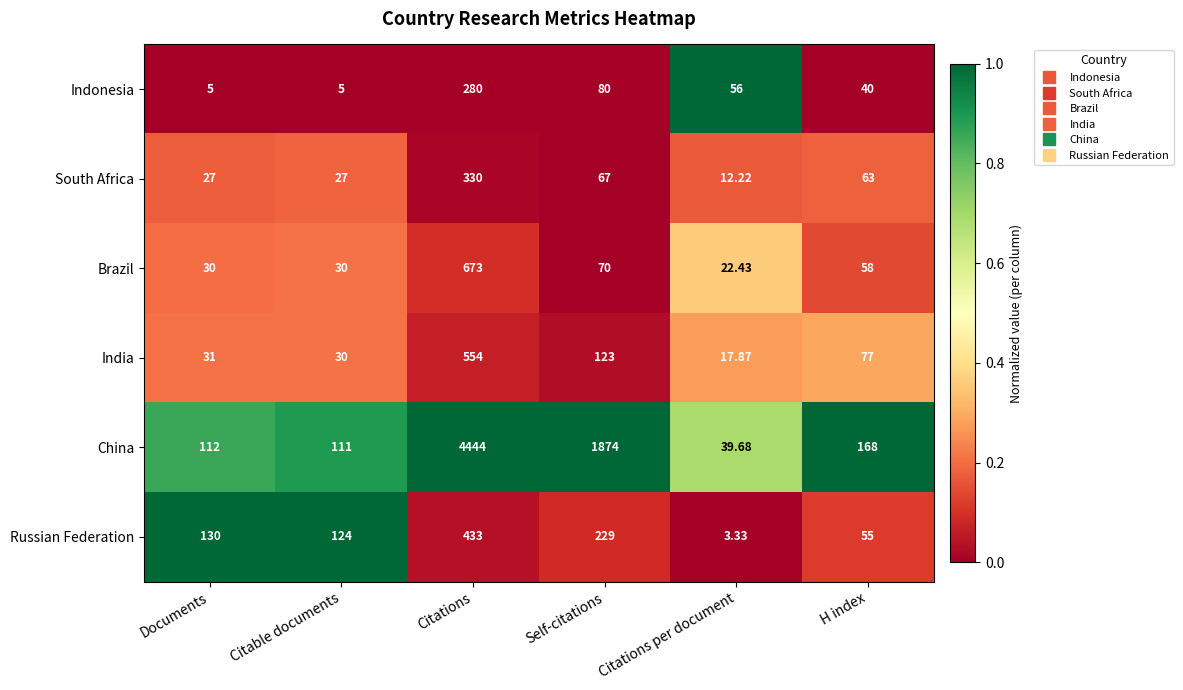

At which category does the chart reach its peak across all series?

Citations